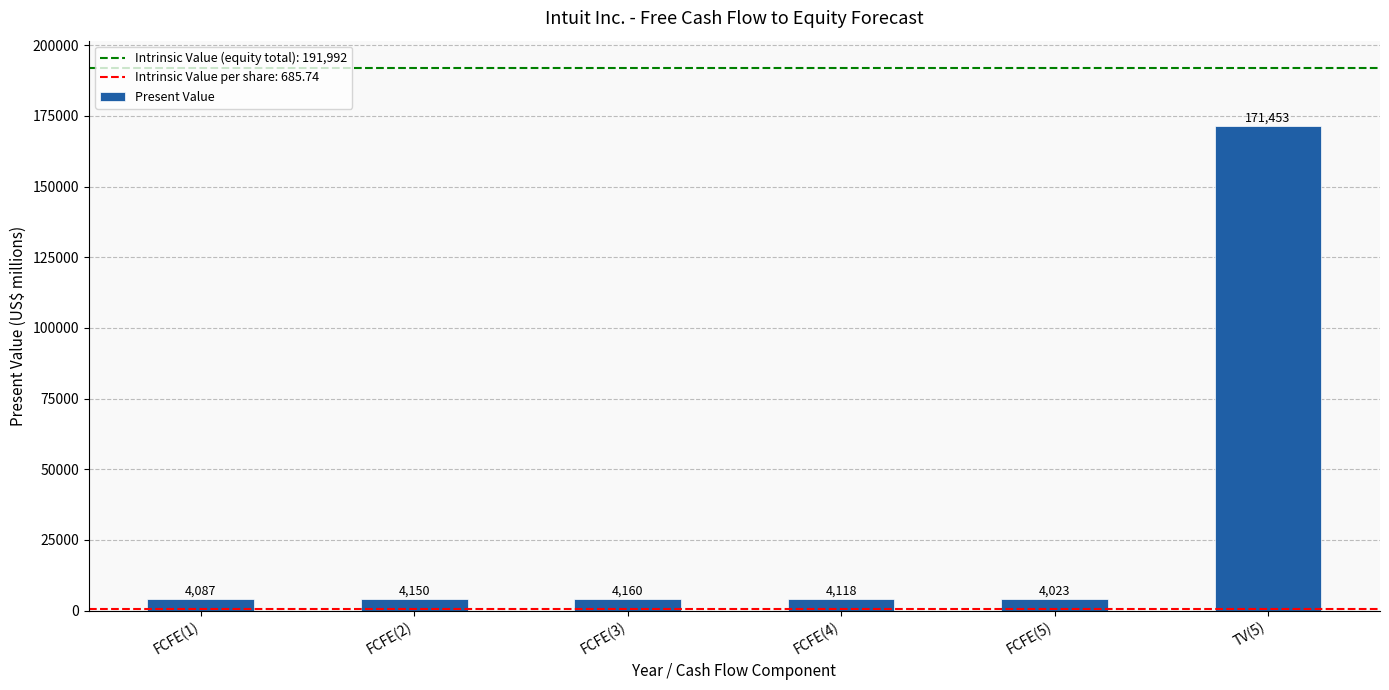

Reading left to right, list all the values displayed in this chart.

4087	4150	4160	4118	4023	171453